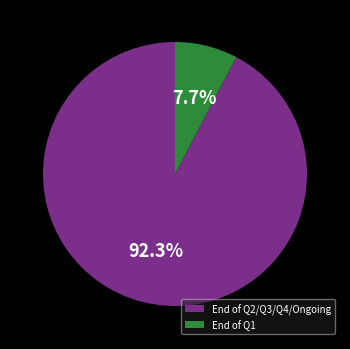

To the nearest percent, what is the difference between the largest and smallest slice percentages?

85%